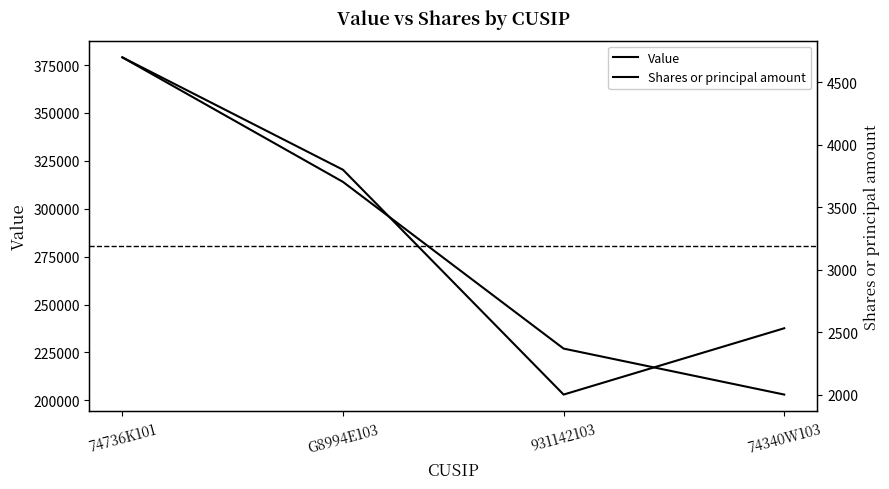

At how many categories does at least one series exceed 202830?

4